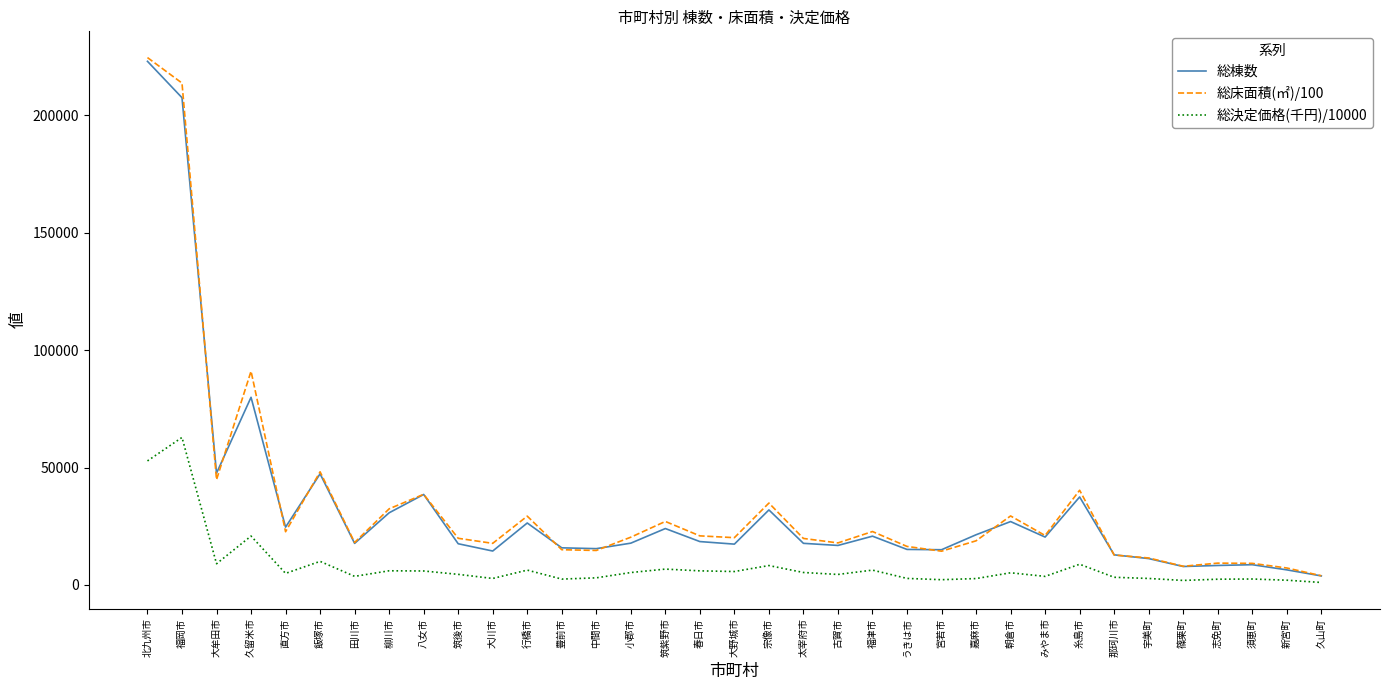

Rank the series at 大川市 from lowest to highest value.

総決定価格(千円)/10000, 総棟数, 総床面積(㎡)/100